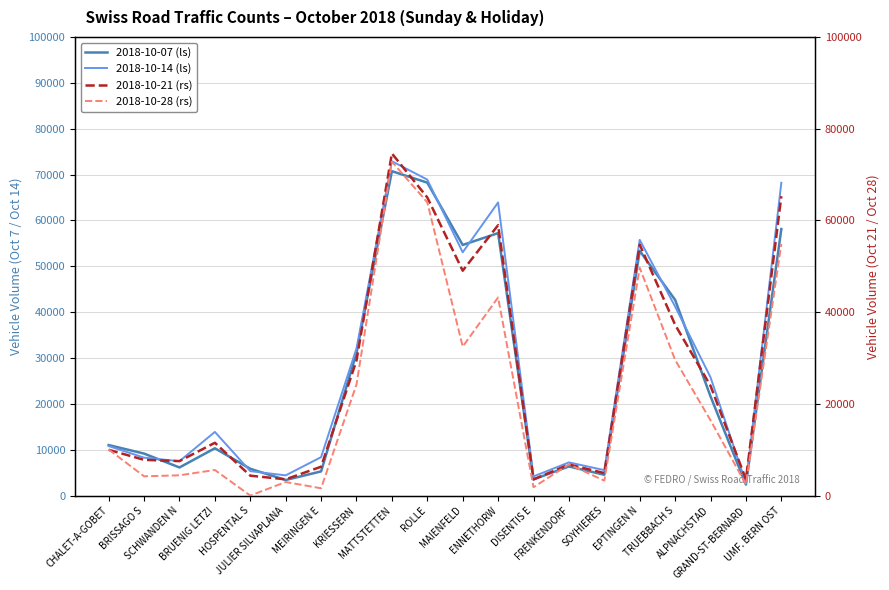

At which label does 2018-10-21 (rs) first exceed 11511?

KRIESSERN